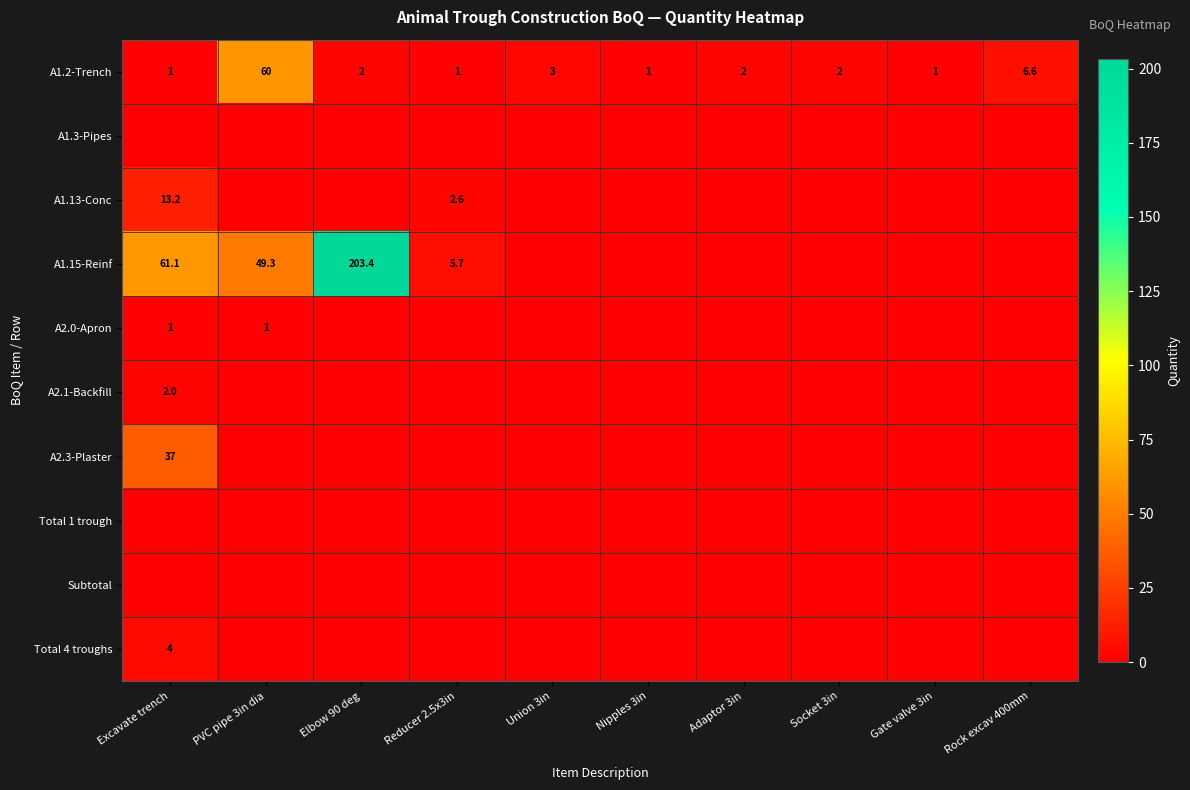

Where is A1.2-Trench nearest to the value 30?

Rock excav 400mm